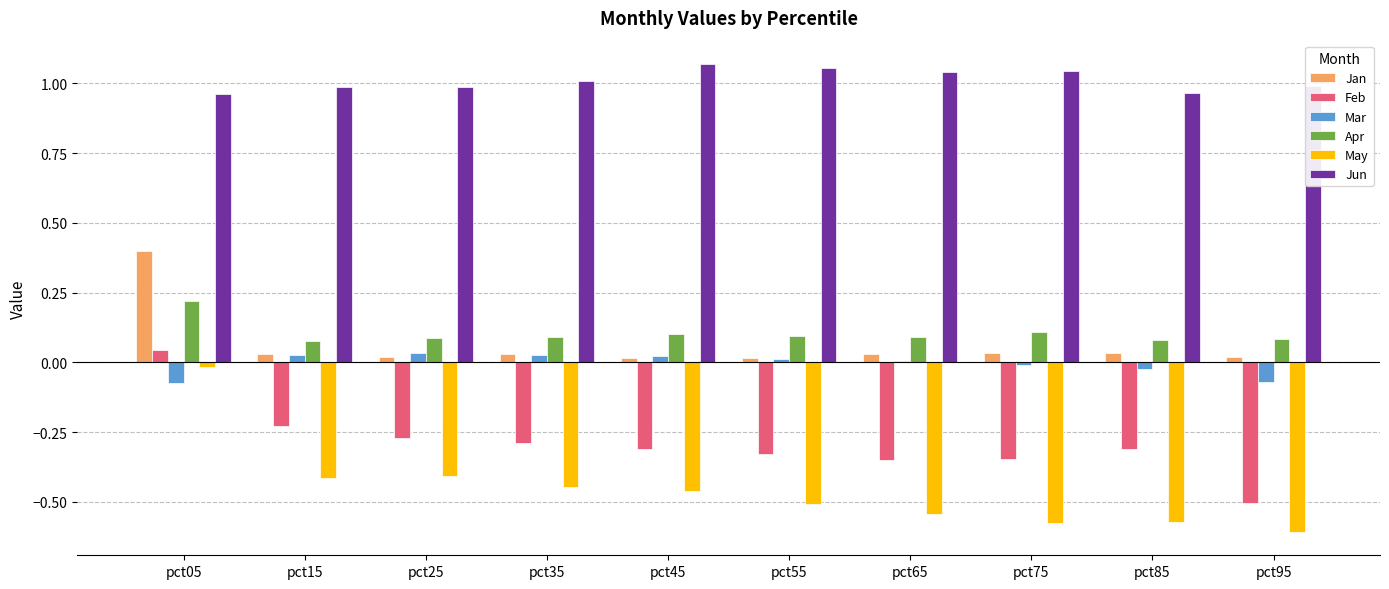

How many negative values does the Feb series have?

9